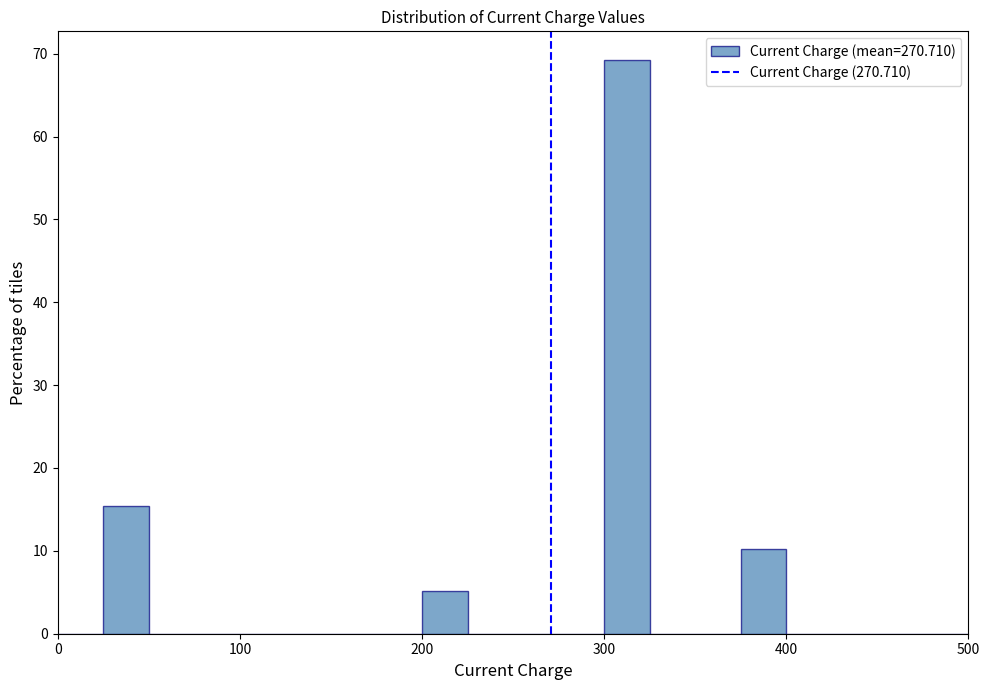

Read against the x-axis, roughly where is the centre of the tallest bar?

310